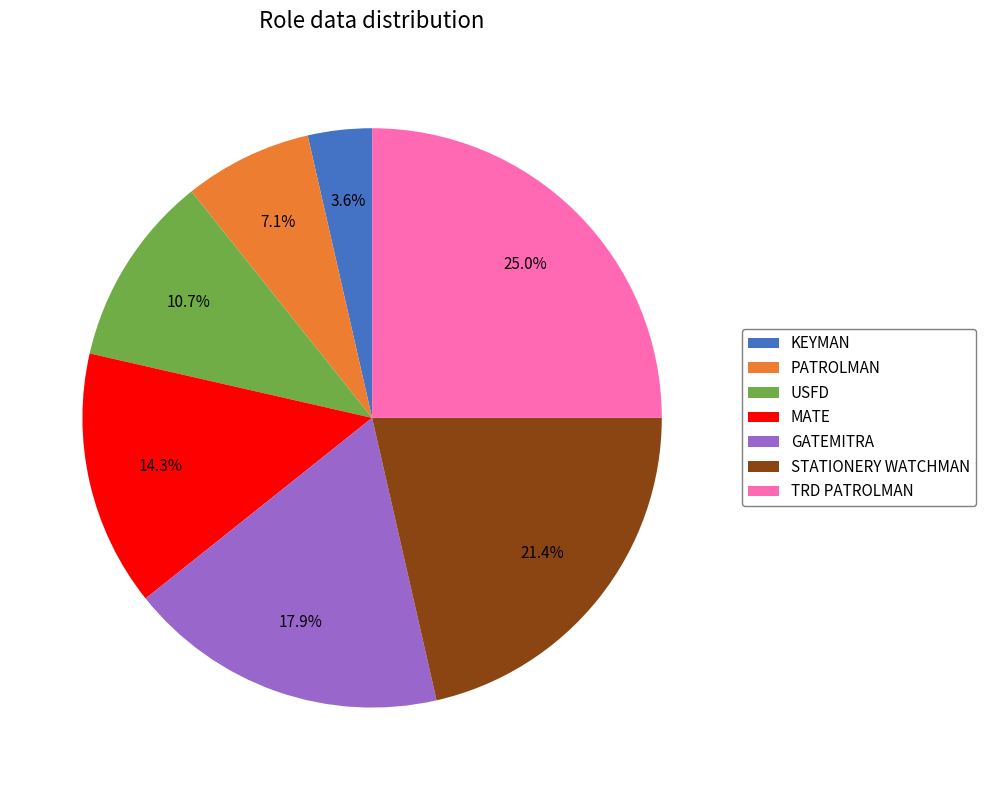

How many segments does this pie chart have?

7